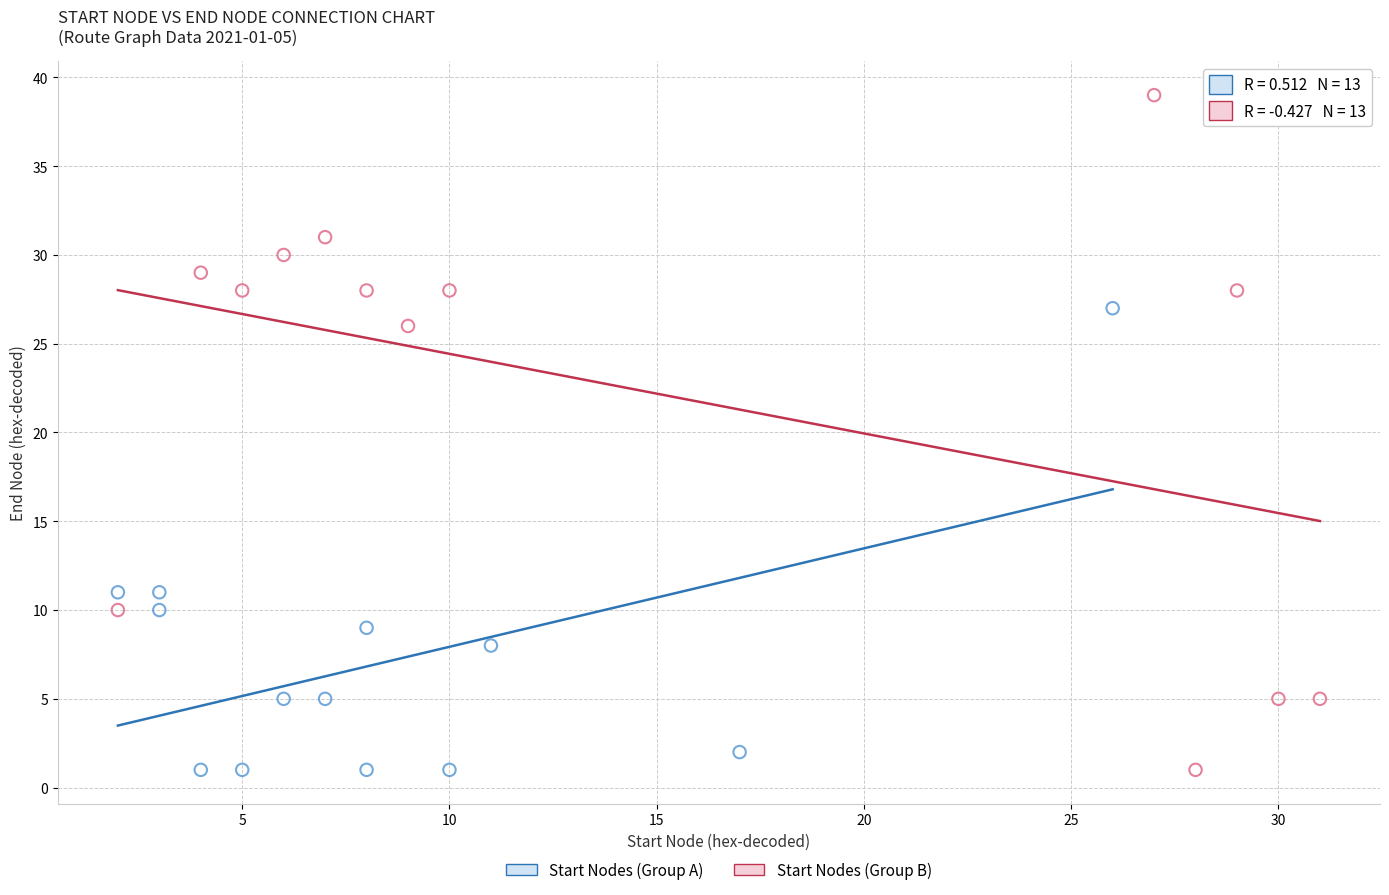

Which series reaches the maximum Y coordinate?

Start Nodes (Group B)